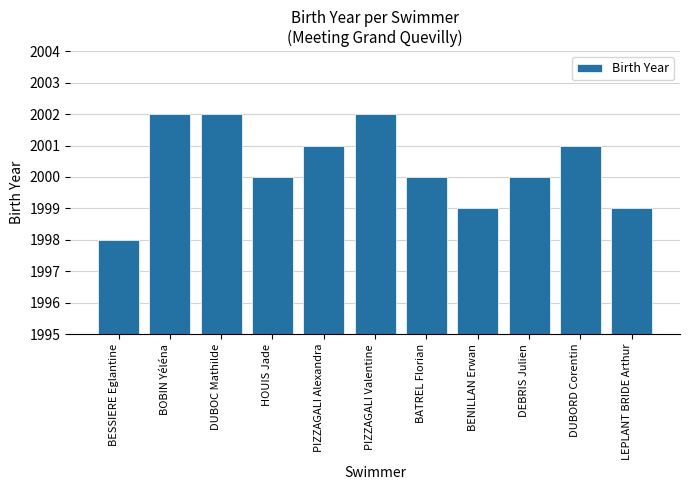

What is the difference between the second highest and second lowest values?

3